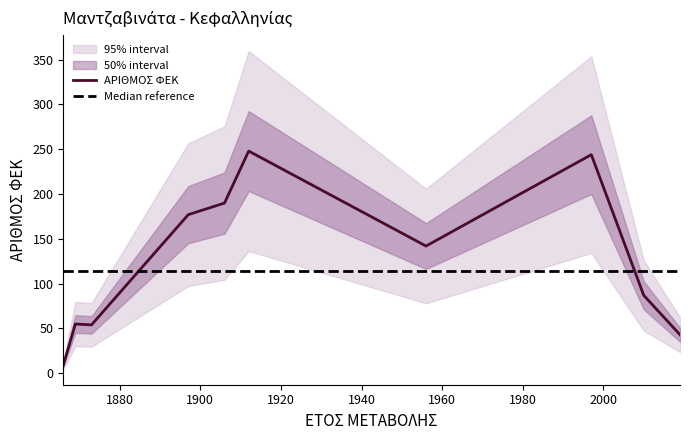

Where does the data first go above 142?

1897